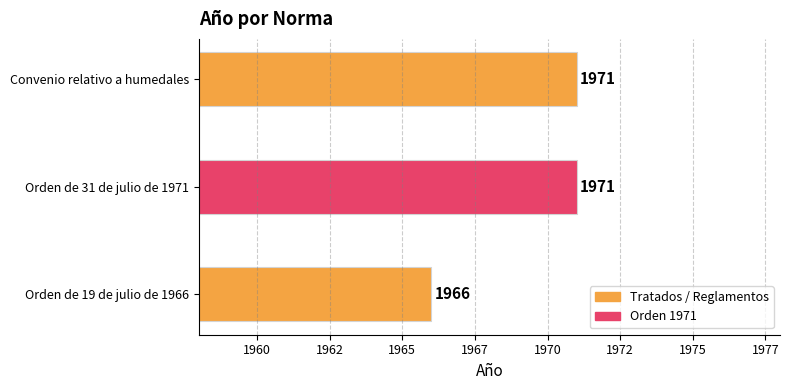

What is the minimum value shown in the chart?

1966